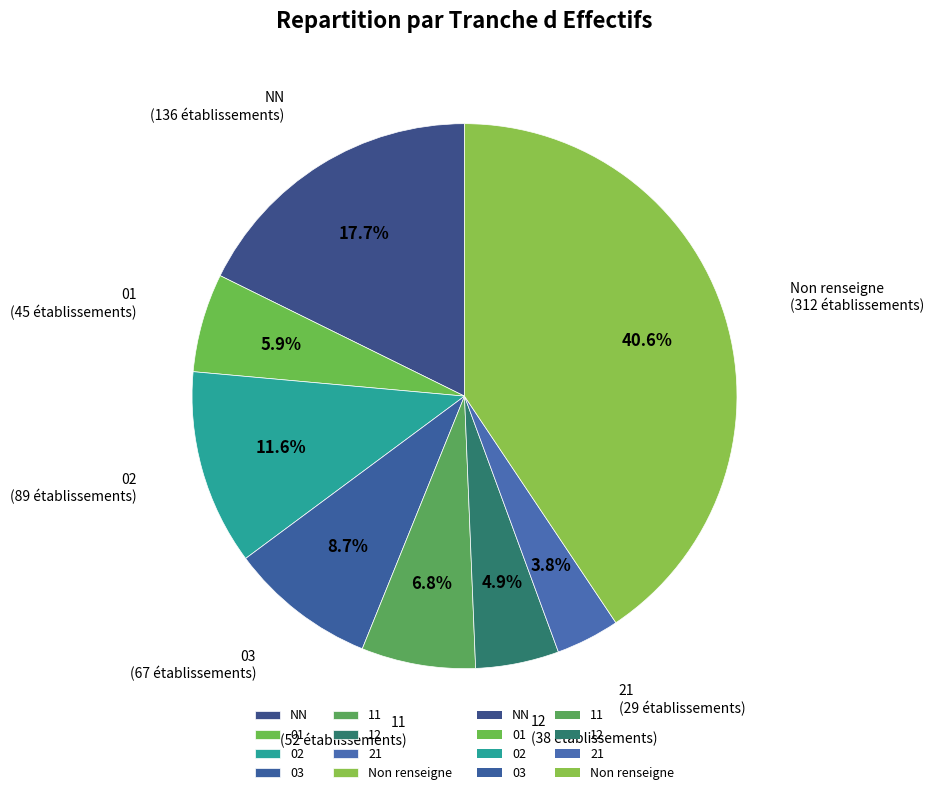

What is the smallest slice in the pie chart?

21